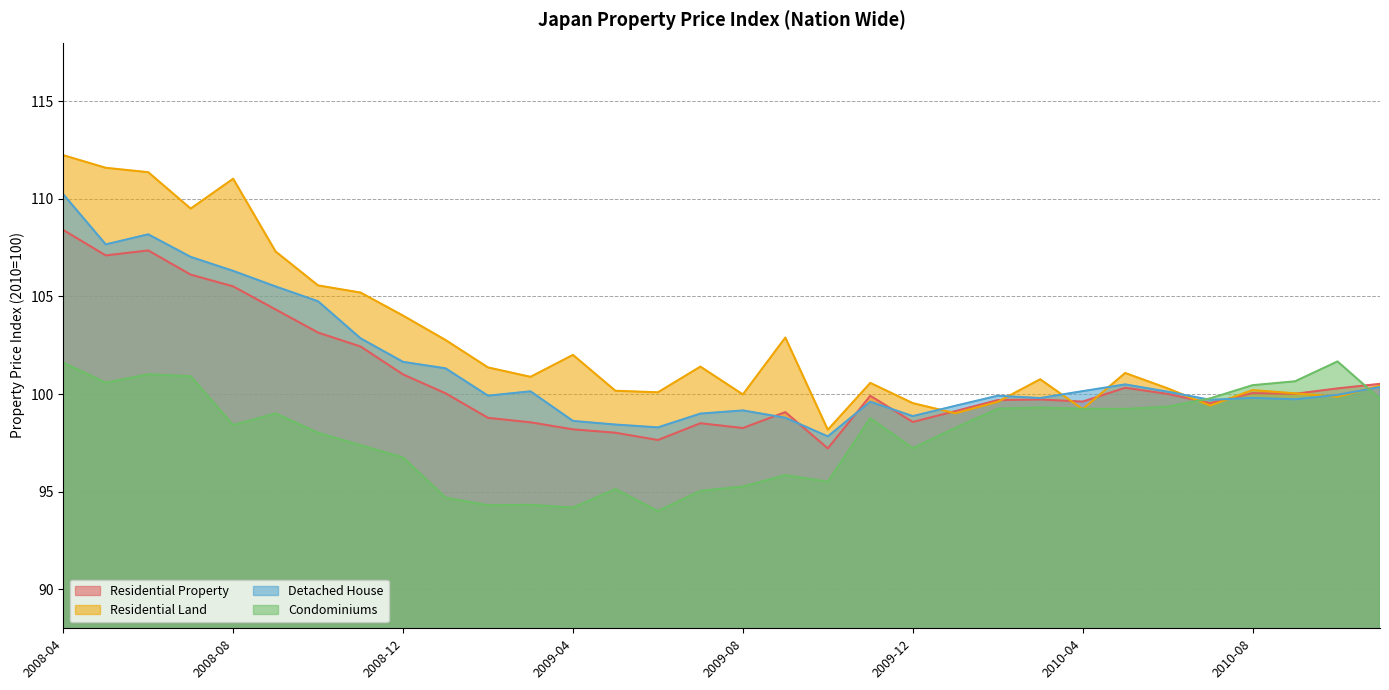

Reading right to left, list all the values displayed in this chart.

Residential Property: 100.5	100.3	100.0	100.0	99.5	100.0	100.3	99.6	99.7	99.7	99.1	98.6	99.9	97.2	99.1	98.3	98.5	97.6	98.0	98.2	98.6	98.8	100.0	101.0	102.4	103.1	104.3	105.5	106.1	107.4	107.1	108.4
Residential Land: 100.4	99.9	100.0	100.2	99.4	100.3	101.1	99.2	100.8	99.6	99.0	99.5	100.6	98.2	102.9	100.0	101.4	100.1	100.2	102.0	100.9	101.4	102.8	104.0	105.2	105.6	107.3	111.0	109.5	111.4	111.6	112.2
Detached House: 100.4	100.0	99.7	99.8	99.7	100.1	100.5	100.1	99.8	99.9	99.4	98.9	99.6	97.8	98.8	99.2	99.0	98.3	98.4	98.6	100.1	99.9	101.3	101.6	102.9	104.7	105.5	106.3	107.0	108.2	107.7	110.2
Condominiums: 99.8	101.7	100.7	100.5	99.8	99.4	99.2	99.2	99.3	99.3	98.3	97.2	98.8	95.5	95.8	95.3	95.0	94.0	95.1	94.2	94.3	94.3	94.7	96.7	97.4	98.0	99.0	98.4	100.9	101.0	100.6	101.6